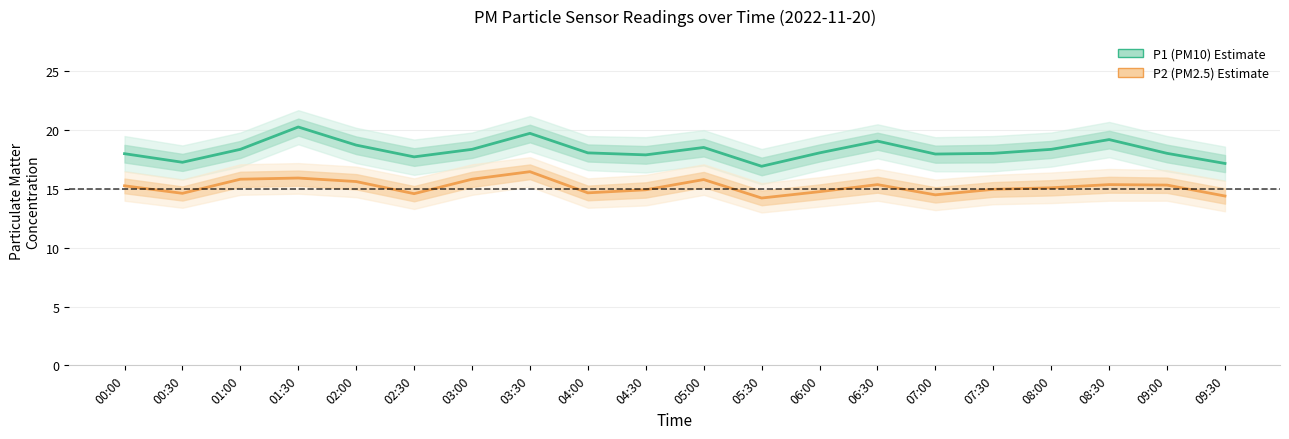

What is the label of the 1st point from the left?

00:00